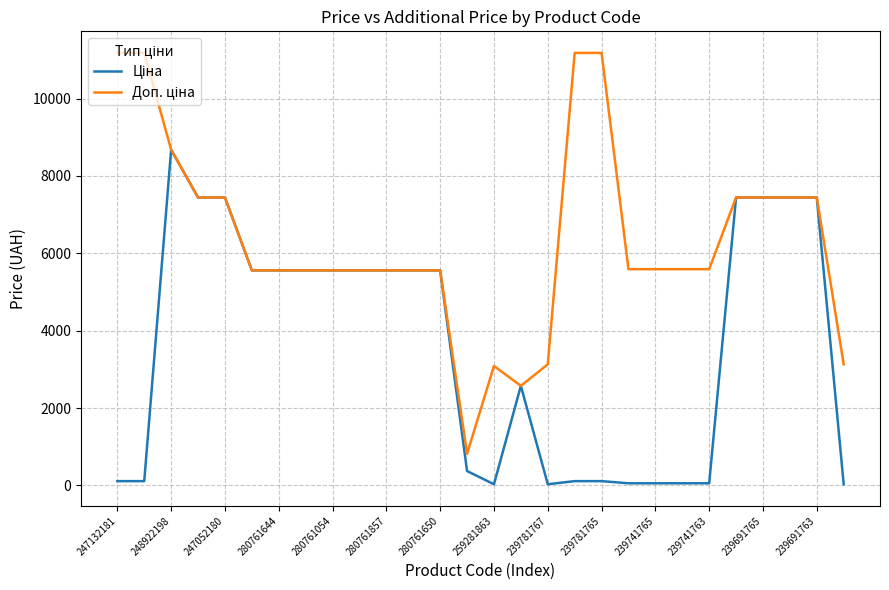

List the series in order of their peak value, highest first.

Доп. ціна, Ціна